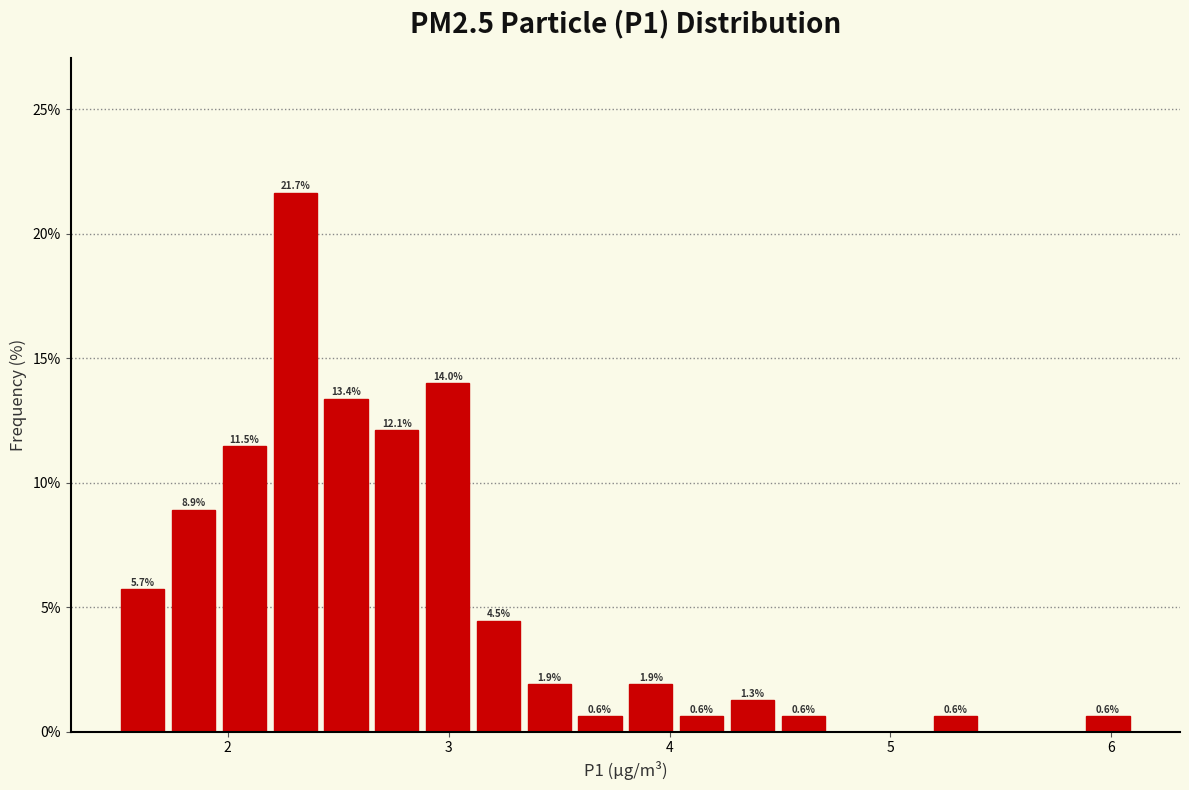

Around what value on the x-axis is the tallest bar? Give the approximate position of its centre, as read against the axis.

2.3